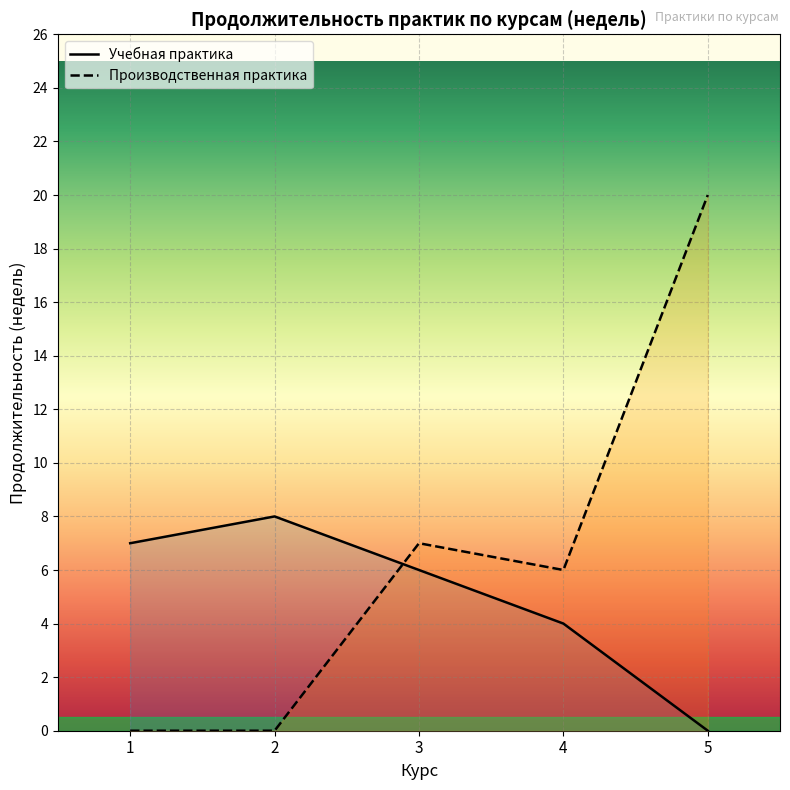

What is the difference between the maximum and minimum values in the Производственная практика series?

20